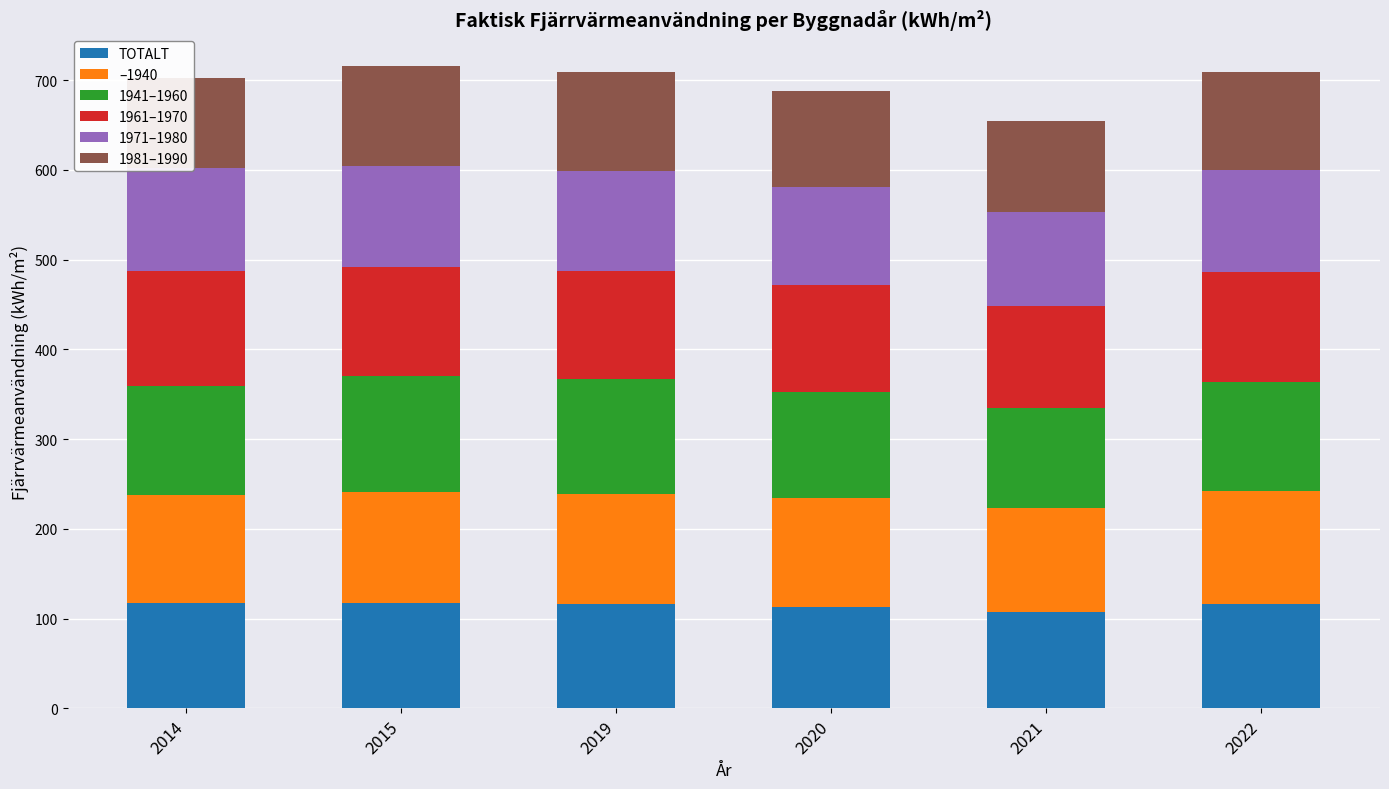

How many values in the 1961–1970 series exceed 122?

3